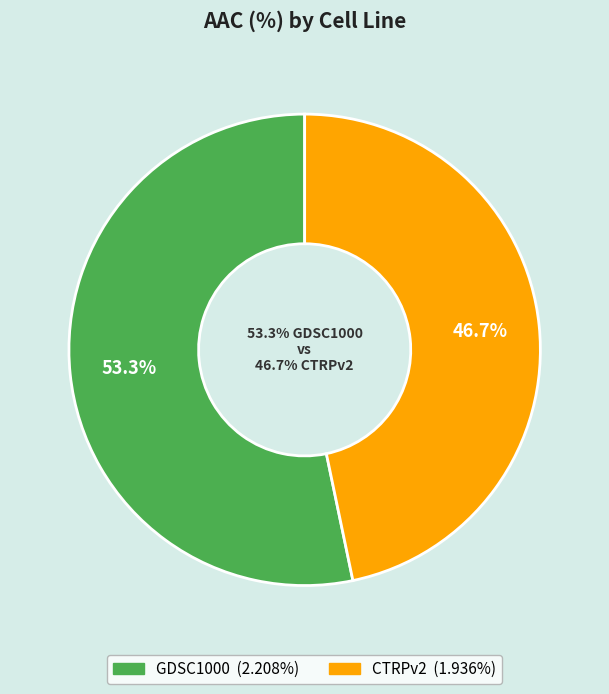

Is GDSC1000 the majority of the pie?

Yes